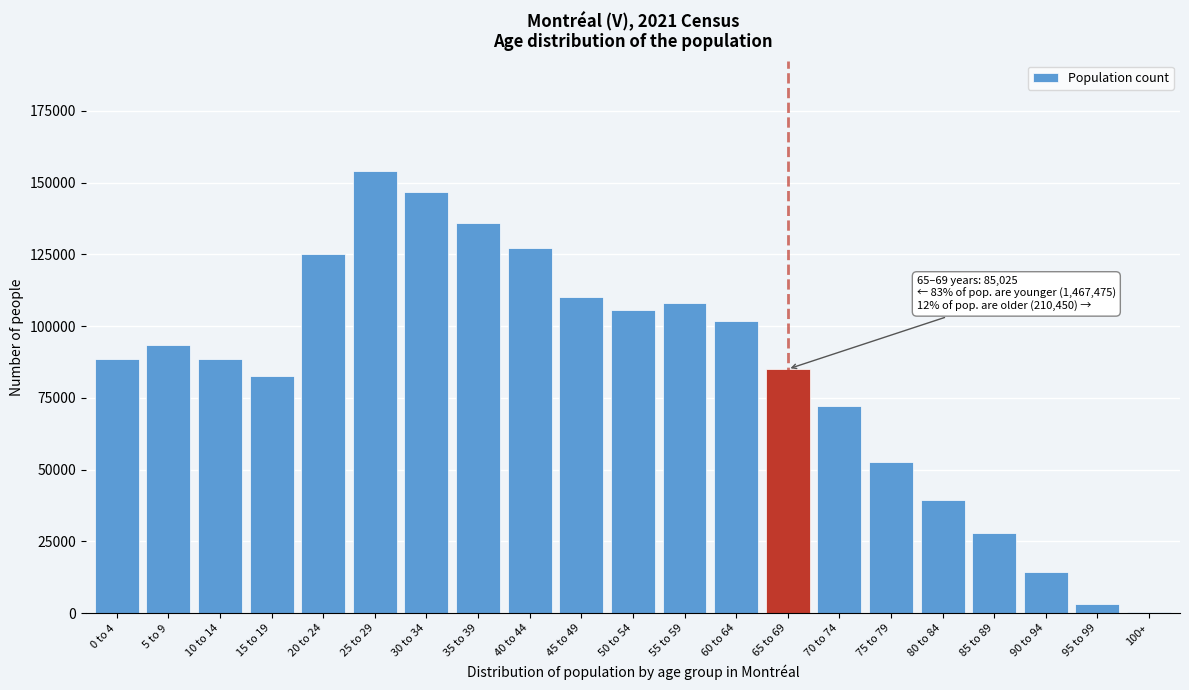

What is the sum of all values?

1762950